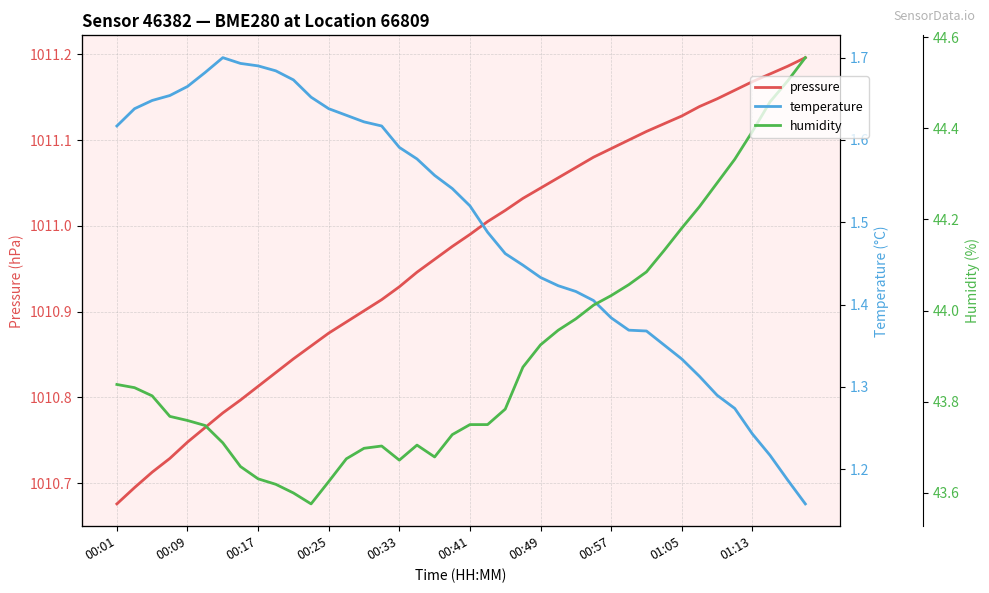

What are all the series names shown in the legend?

pressure, temperature, humidity